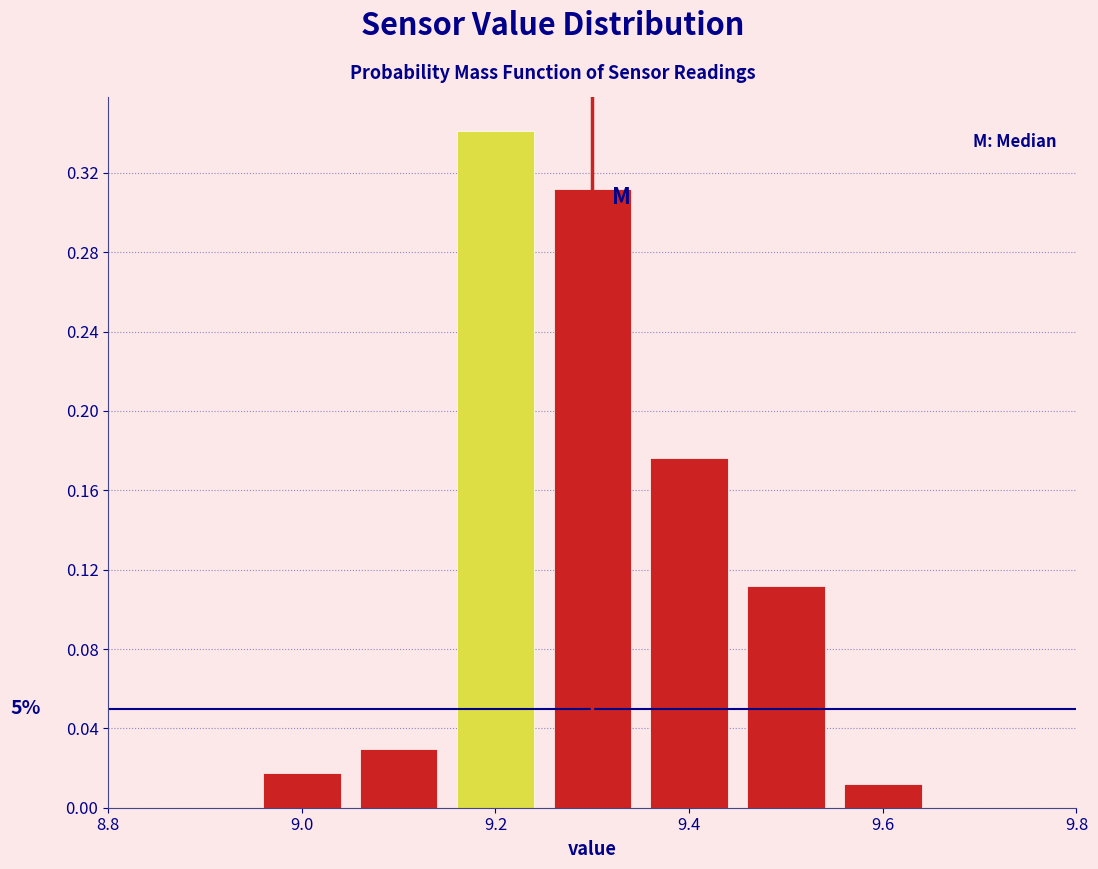

Which range on the x-axis has the tallest bar?

9.15 to 9.25